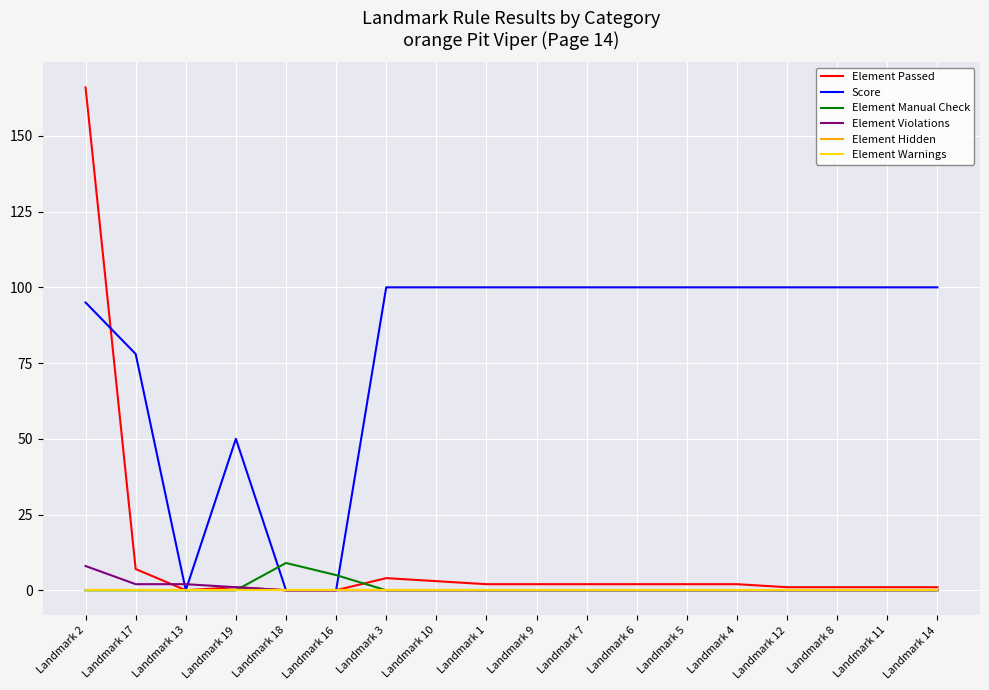

Is the value of Element Manual Check at Landmark 9 greater than the value of Element Violations at Landmark 13?

No